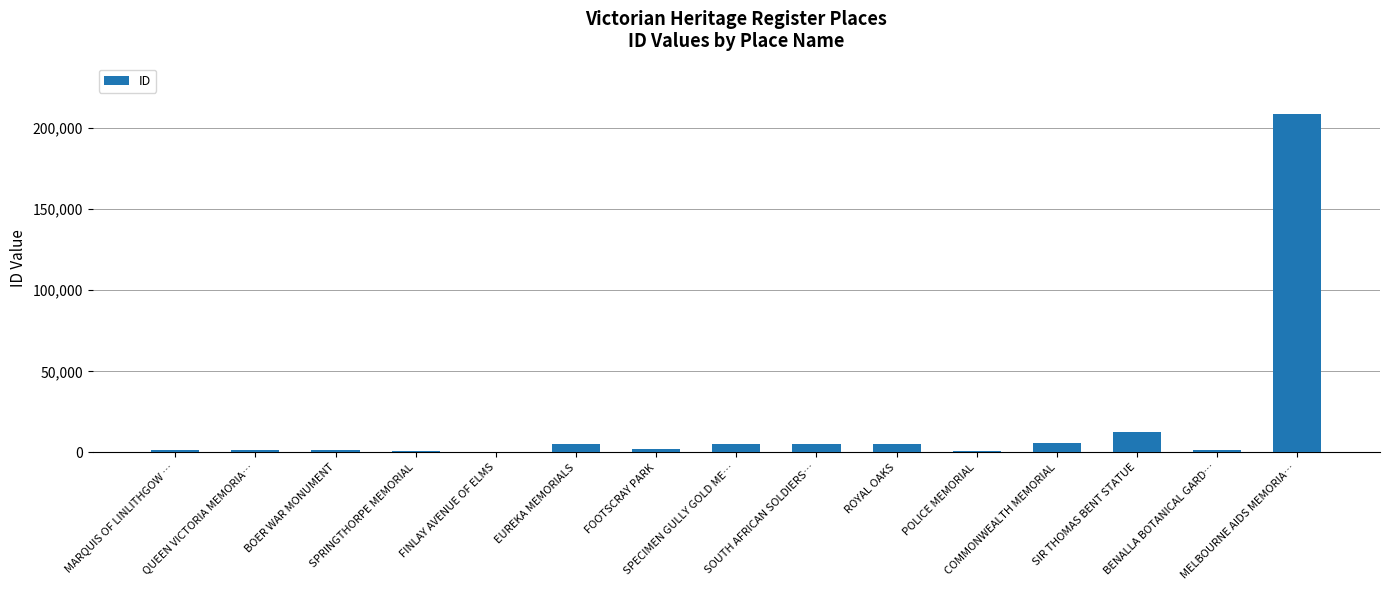

What is the maximum value shown in the chart?

208302